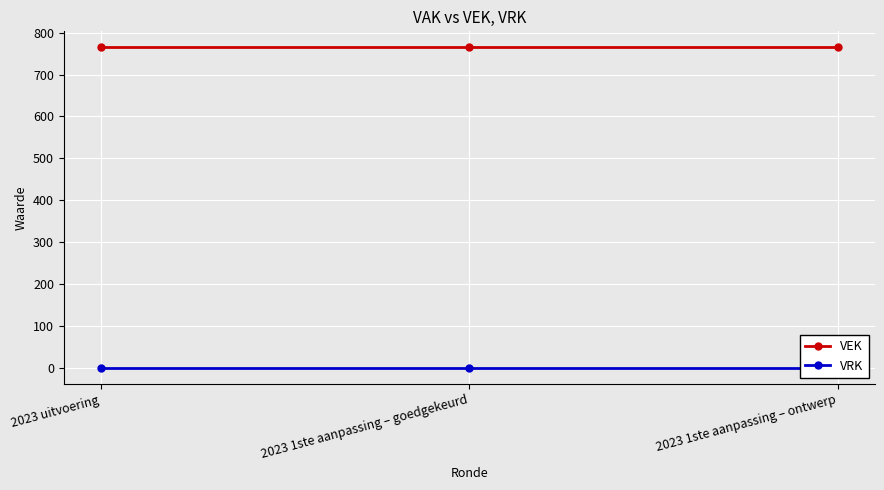

The VEK series shows 1130 at 2023 1ste aanpassing – ontwerp. True or false?

False